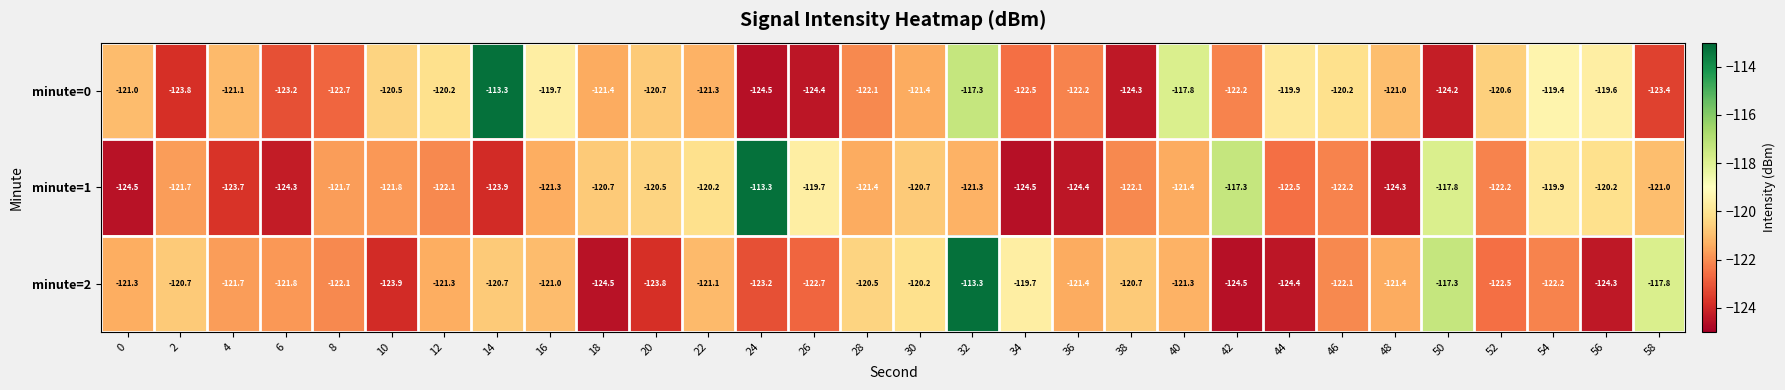

What is the spread (max minus min) of values at 22?

1.1